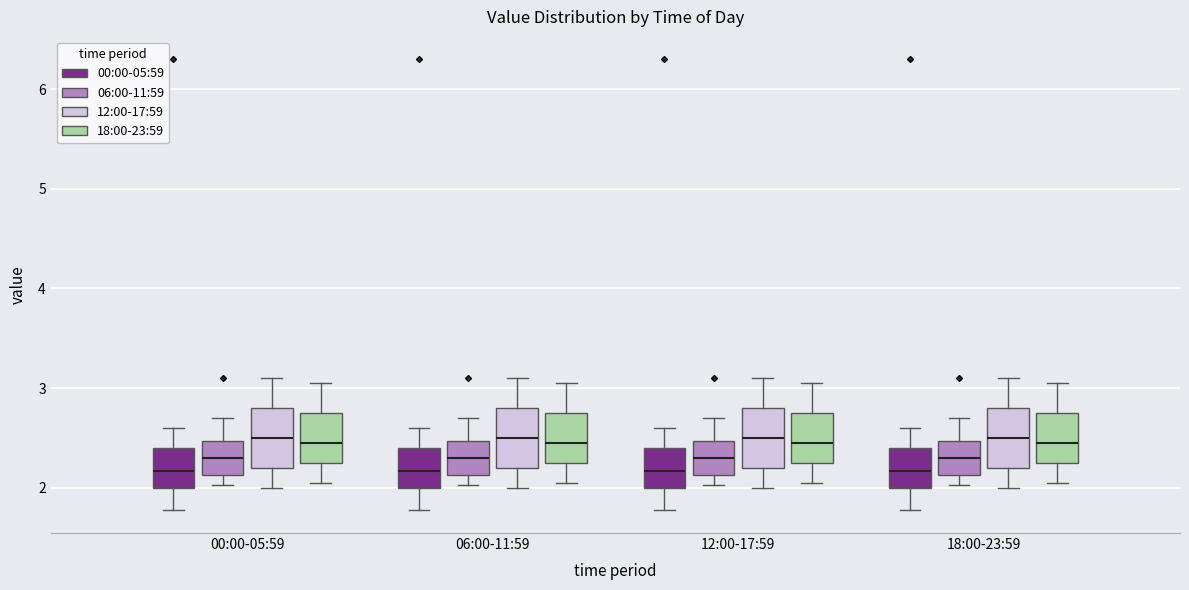

Reading left to right, transcribe this box plot: for each box, give where its median line is, the range the box spans, and where its two whiskers end, as read against the y-axis. The values are not printed on the chart, so give them approximately, as read against the axis.

00:00-05:59 (00:00-05:59): median 2.2, box 2.0 to 2.4, whiskers 1.8 to 2.6
00:00-05:59 (06:00-11:59): median 2.3, box 2.1 to 2.5, whiskers 2.0 to 2.7
00:00-05:59 (12:00-17:59): median 2.5, box 2.2 to 2.8, whiskers 2.0 to 3.1
00:00-05:59 (18:00-23:59): median 2.5, box 2.3 to 2.8, whiskers 2.1 to 3.1
06:00-11:59 (00:00-05:59): median 2.2, box 2.0 to 2.4, whiskers 1.8 to 2.6
06:00-11:59 (06:00-11:59): median 2.3, box 2.1 to 2.5, whiskers 2.0 to 2.7
06:00-11:59 (12:00-17:59): median 2.5, box 2.2 to 2.8, whiskers 2.0 to 3.1
06:00-11:59 (18:00-23:59): median 2.5, box 2.3 to 2.8, whiskers 2.1 to 3.1
12:00-17:59 (00:00-05:59): median 2.2, box 2.0 to 2.4, whiskers 1.8 to 2.6
12:00-17:59 (06:00-11:59): median 2.3, box 2.1 to 2.5, whiskers 2.0 to 2.7
12:00-17:59 (12:00-17:59): median 2.5, box 2.2 to 2.8, whiskers 2.0 to 3.1
12:00-17:59 (18:00-23:59): median 2.5, box 2.3 to 2.8, whiskers 2.1 to 3.1
18:00-23:59 (00:00-05:59): median 2.2, box 2.0 to 2.4, whiskers 1.8 to 2.6
18:00-23:59 (06:00-11:59): median 2.3, box 2.1 to 2.5, whiskers 2.0 to 2.7
18:00-23:59 (12:00-17:59): median 2.5, box 2.2 to 2.8, whiskers 2.0 to 3.1
18:00-23:59 (18:00-23:59): median 2.5, box 2.3 to 2.8, whiskers 2.1 to 3.1